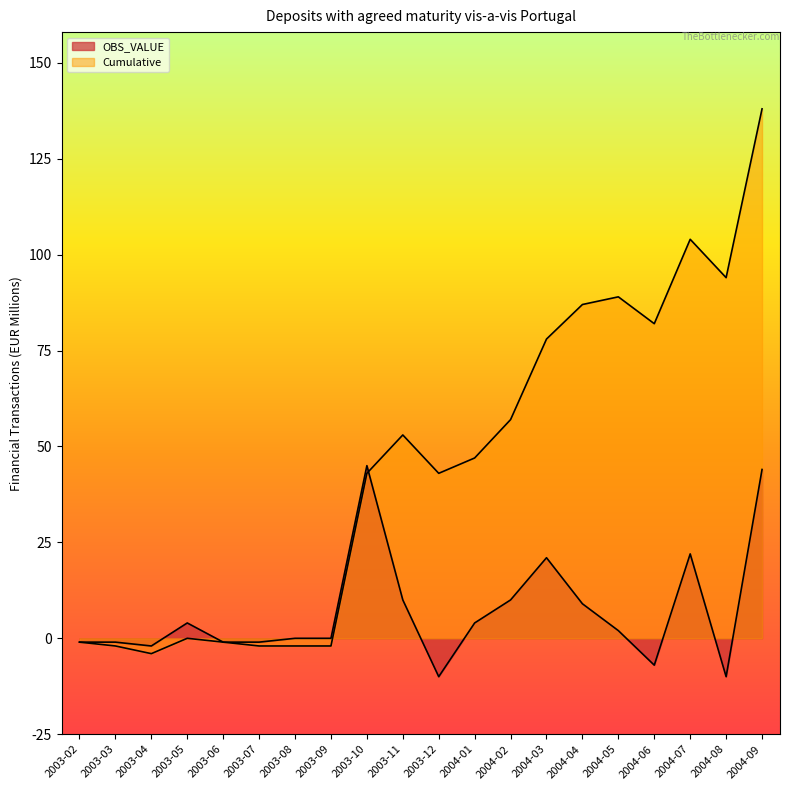

What are all the series names shown in the legend?

OBS_VALUE, Cumulative